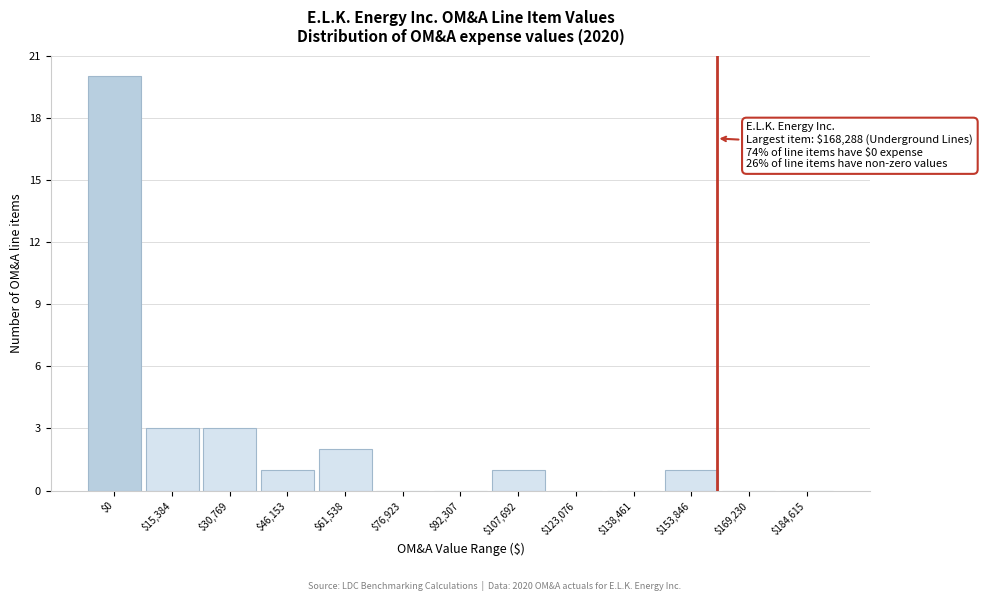

What is the approximate value at $30,769?

3